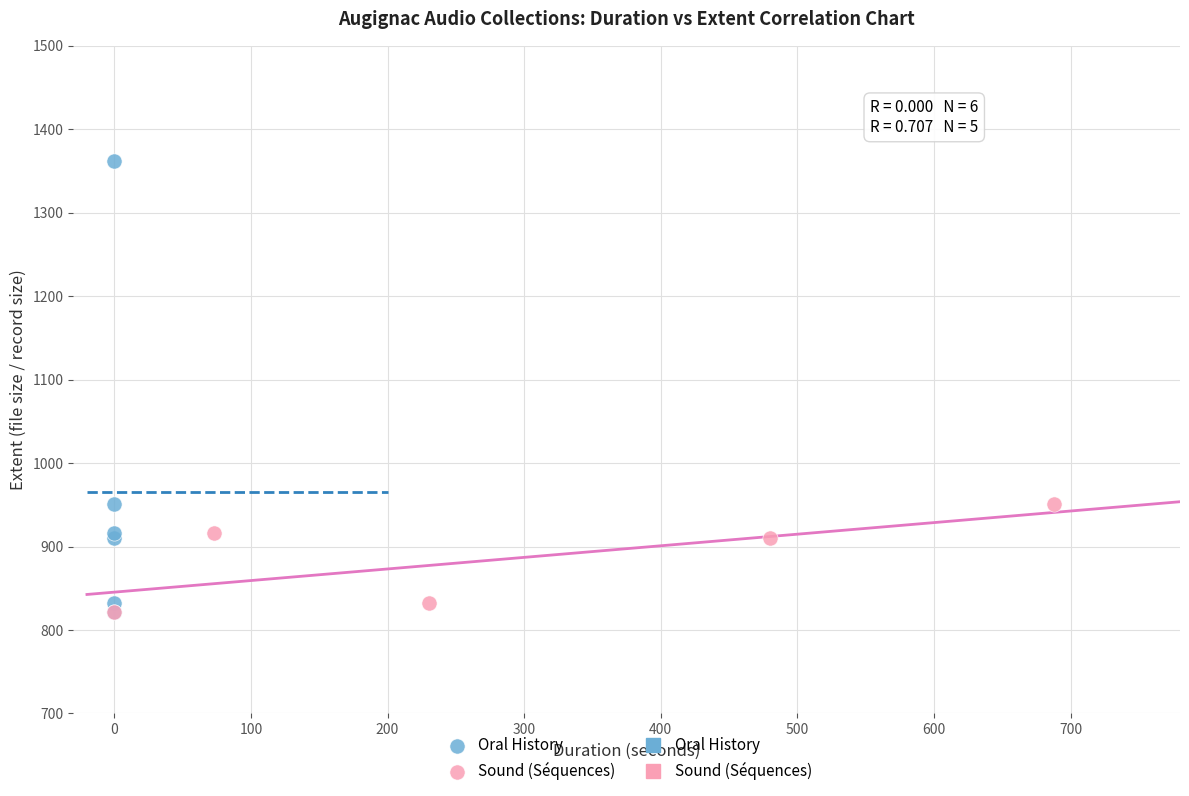

Which series contains the highest Y value?

Oral History